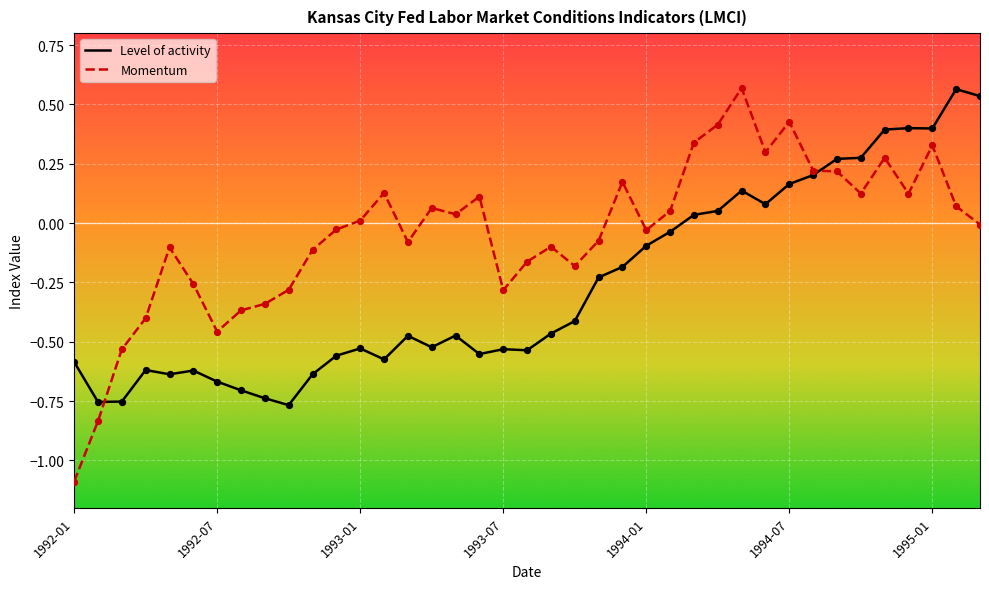

Which series has the largest range (max minus min)?

Momentum